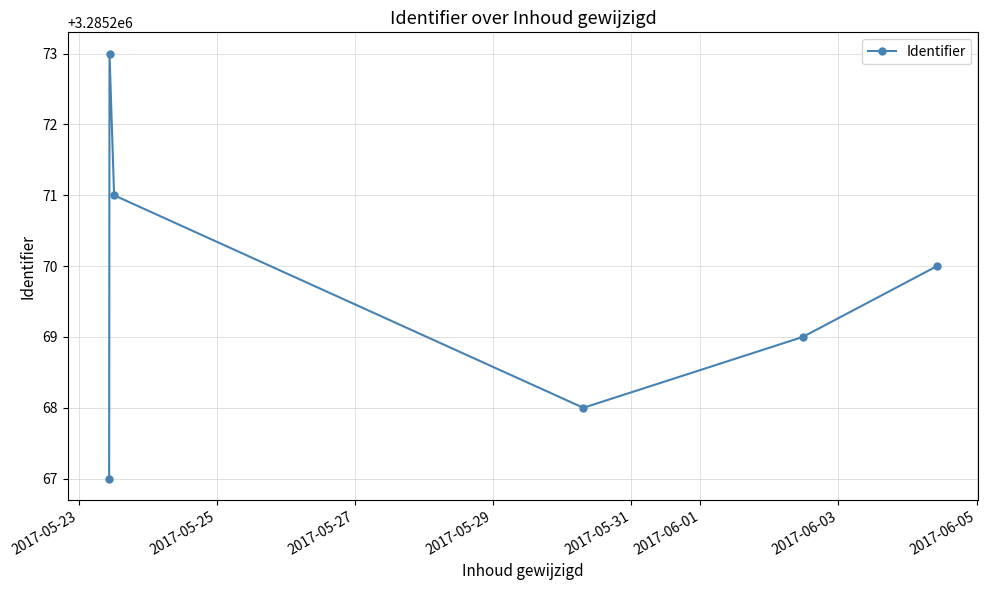

What is the greatest value displayed?

3285273